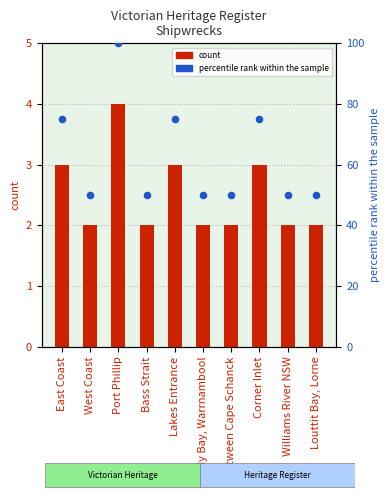

Which series has the widest spread of Y values?

percentile rank within the sample